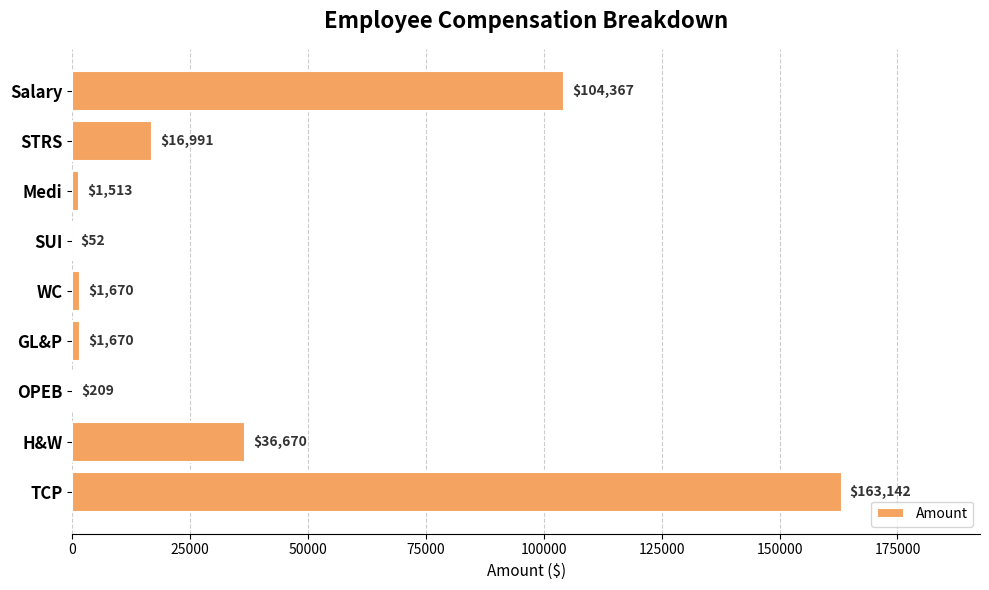

At which category does the chart reach its peak across all series?

TCP